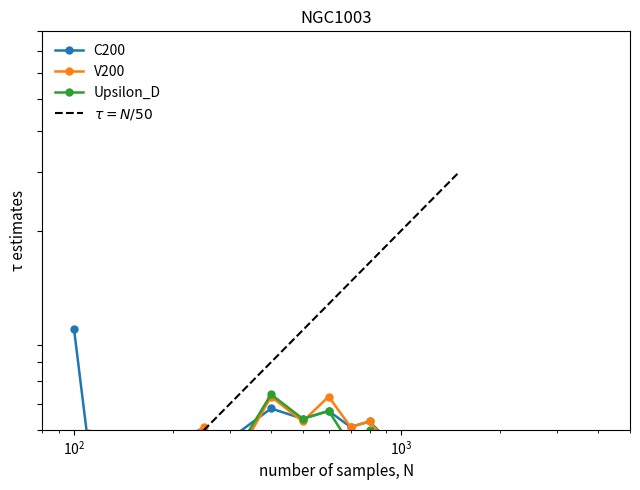

What is the difference between the second highest and second lowest values in the Upsilon_D series?

3.8